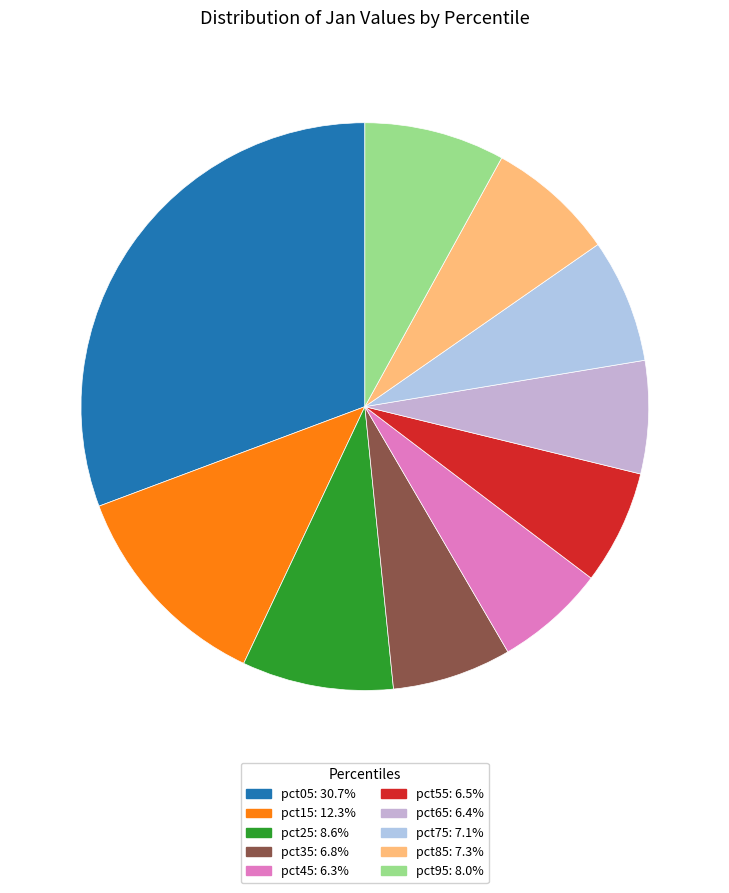

To the nearest percent, what is the combined percentage of pct15 and pct05?

43%